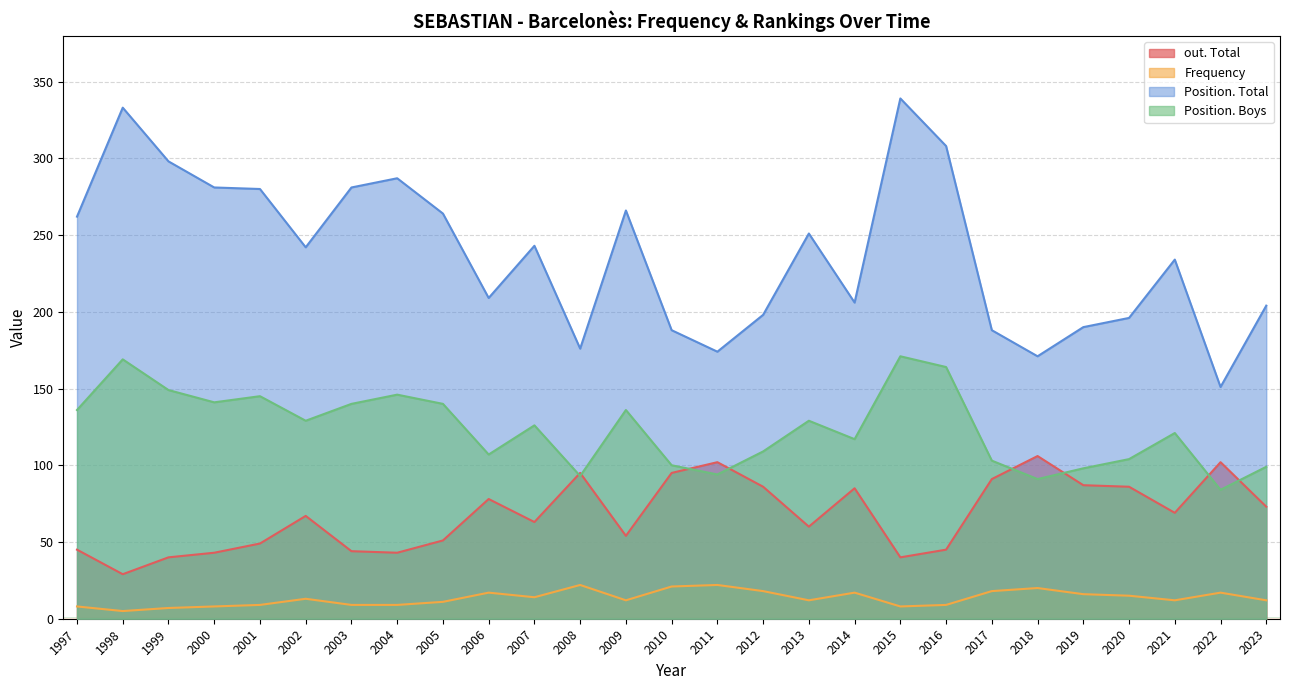

Is it true that Position. Total equals 171 at 2018?

True